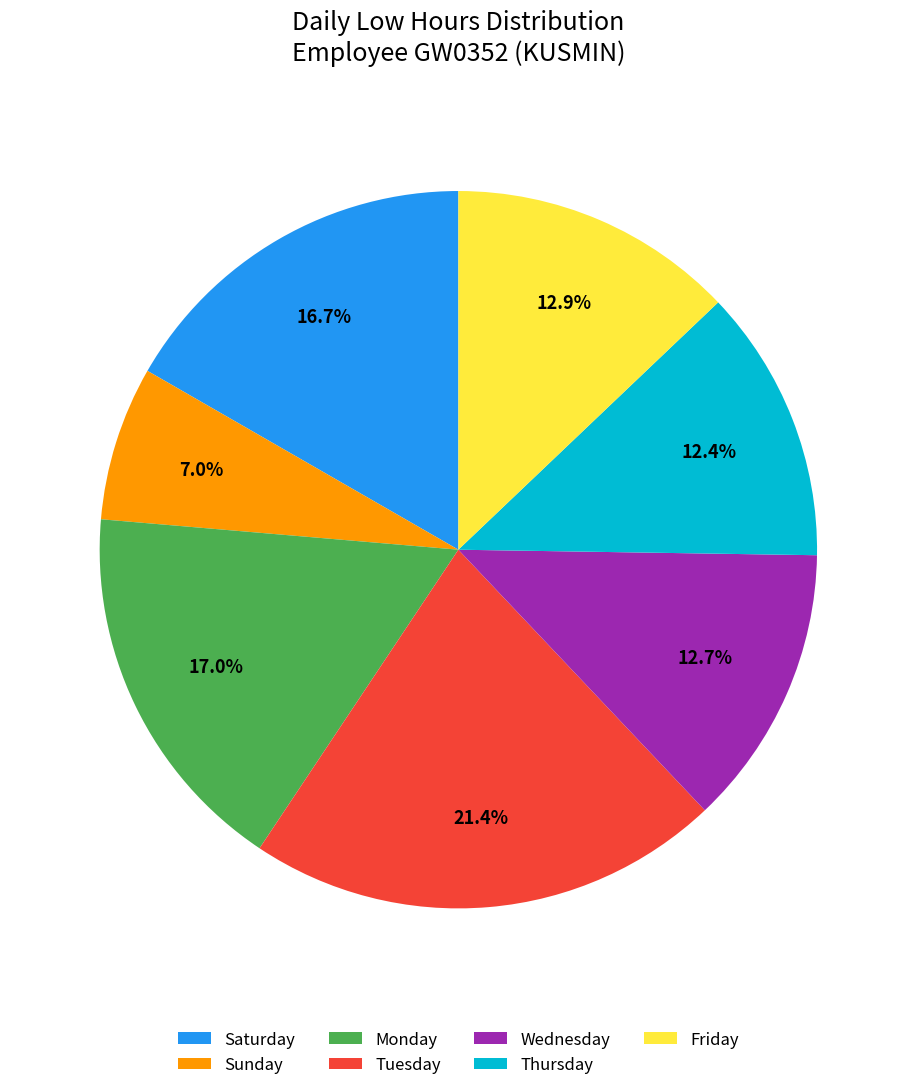

Between Friday and Tuesday, which is larger?

Tuesday